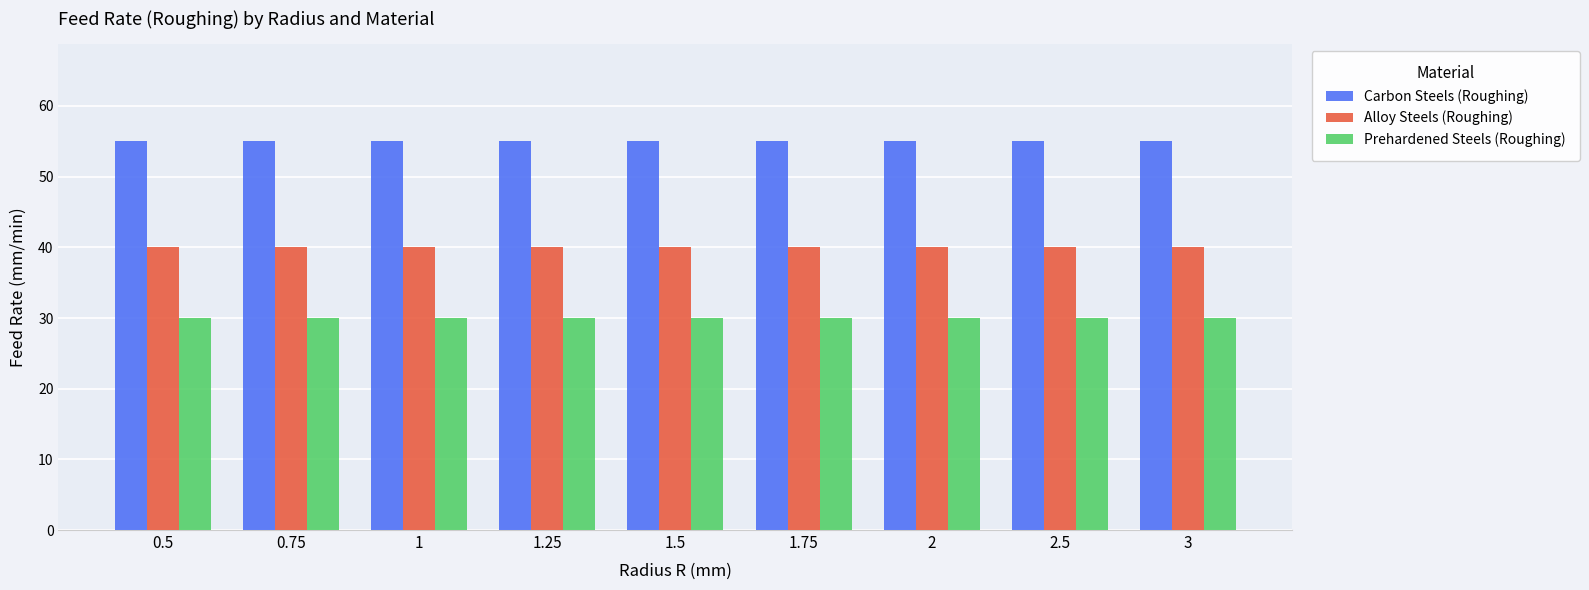

What is the highest value of the Prehardened Steels (Roughing) series?

30